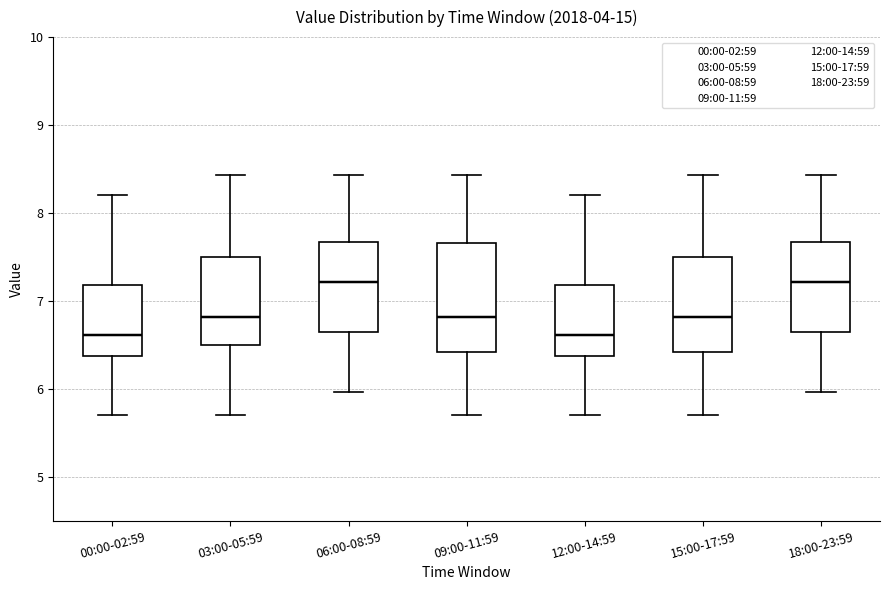

Reading left to right, read every box against the y-axis: the position of its median line, the range the box covers, and the ends of its whiskers. The values are not printed on the chart, so give them approximately, as read against the axis.

00:00-02:59: median 6.6, box 6.4 to 7.2, whiskers 5.7 to 8.2
03:00-05:59: median 6.8, box 6.5 to 7.5, whiskers 5.7 to 8.4
06:00-08:59: median 7.2, box 6.7 to 7.7, whiskers 6.0 to 8.4
09:00-11:59: median 6.8, box 6.4 to 7.7, whiskers 5.7 to 8.4
12:00-14:59: median 6.6, box 6.4 to 7.2, whiskers 5.7 to 8.2
15:00-17:59: median 6.8, box 6.4 to 7.5, whiskers 5.7 to 8.4
18:00-23:59: median 7.2, box 6.7 to 7.7, whiskers 6.0 to 8.4